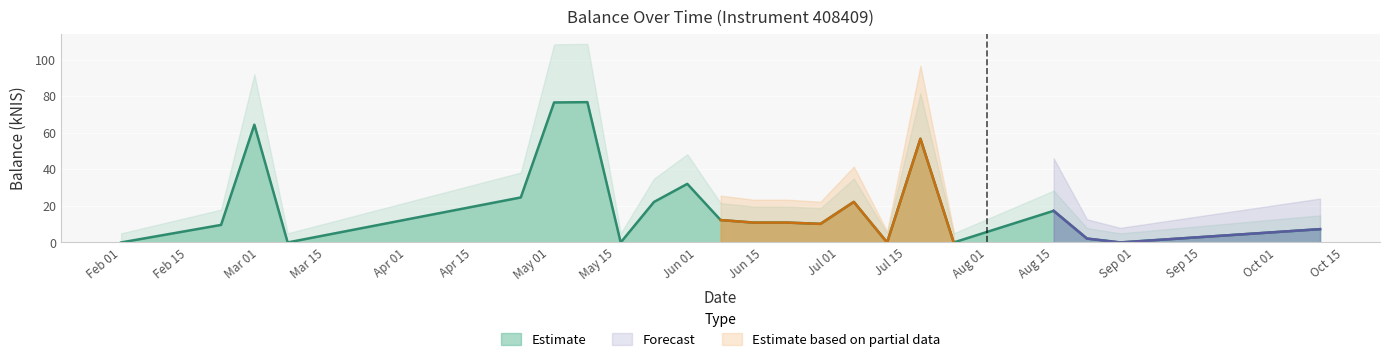

Between 2024-06-06 and 2024-06-27, which is larger?

2024-06-06